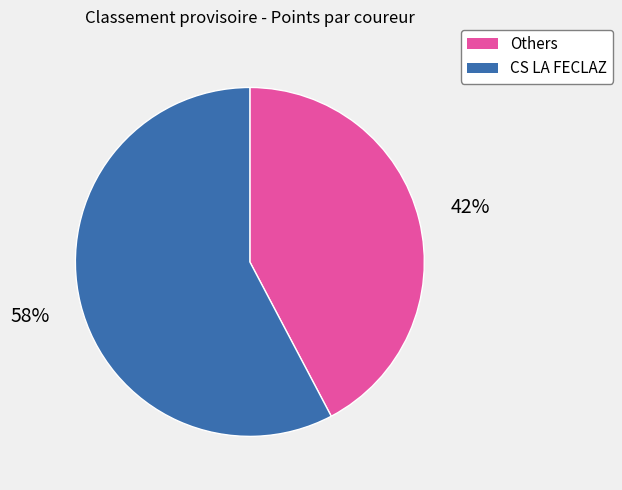

To the nearest percent, what is the average slice percentage?

50%